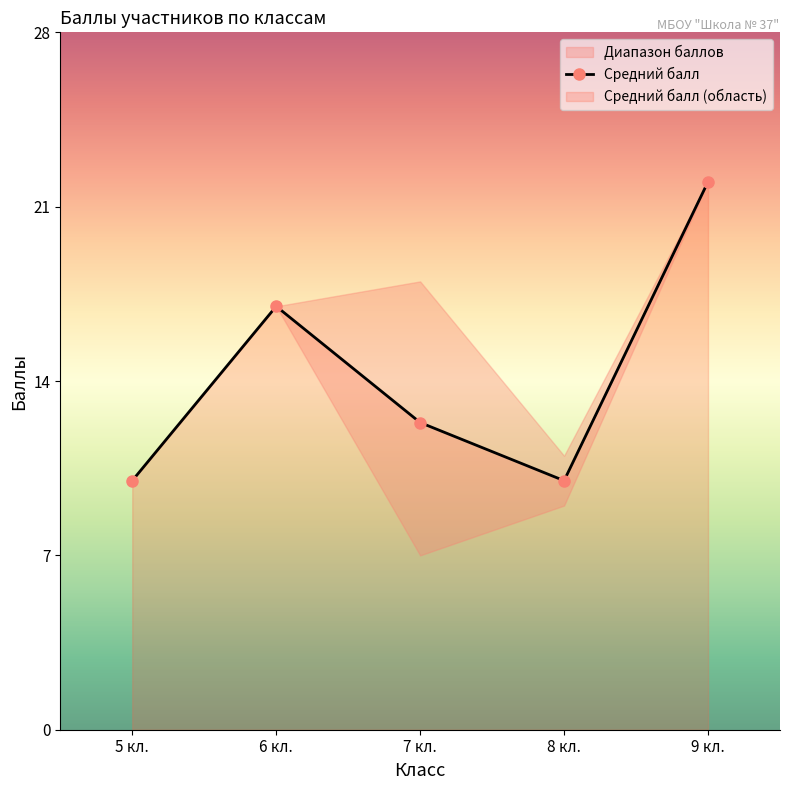

The value of Средний балл at 8 кл. is 10.0. True or false?

True